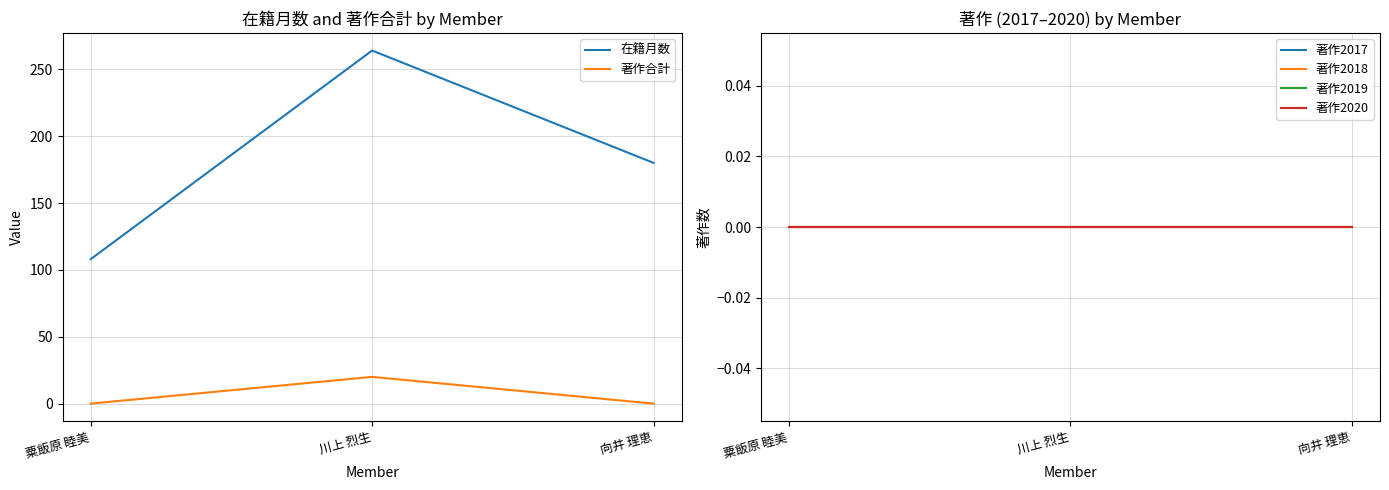

What is the sum of all 著作合計 values?

20